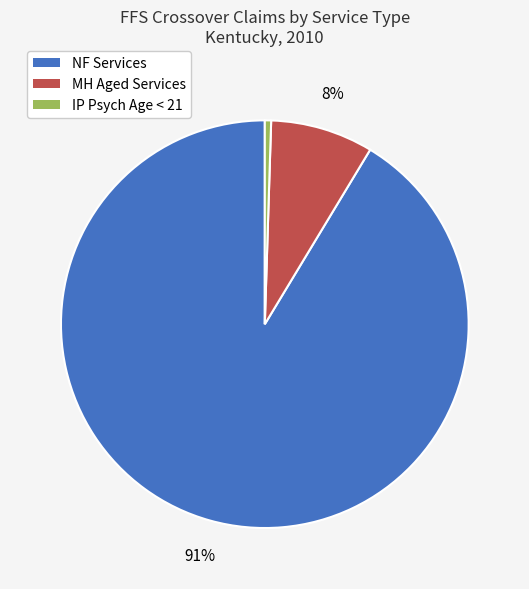

Does NF Services account for over 50% of the chart?

Yes